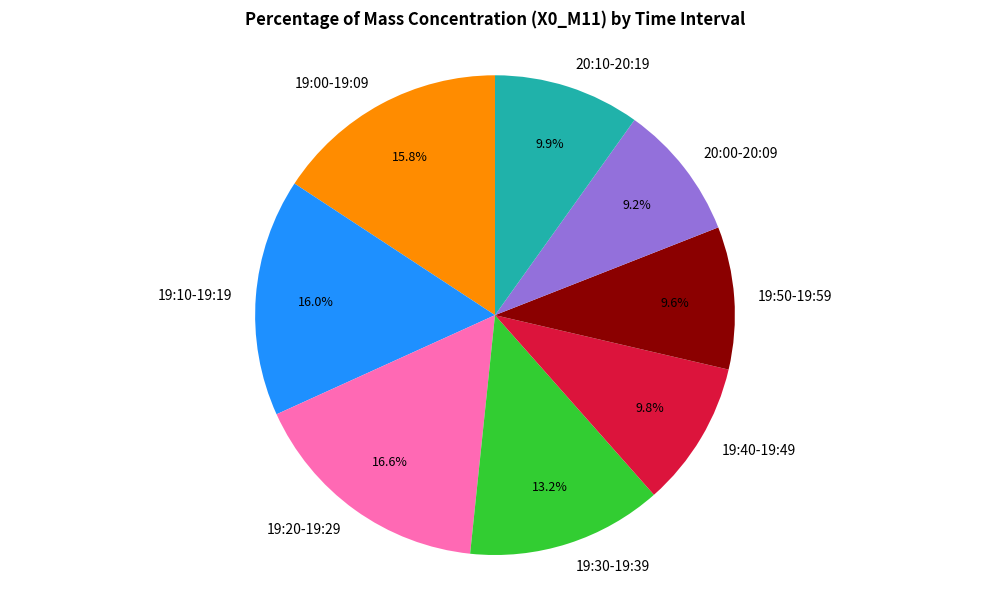

What percentage is the 19:40-19:49 slice, to the nearest percent?

10%